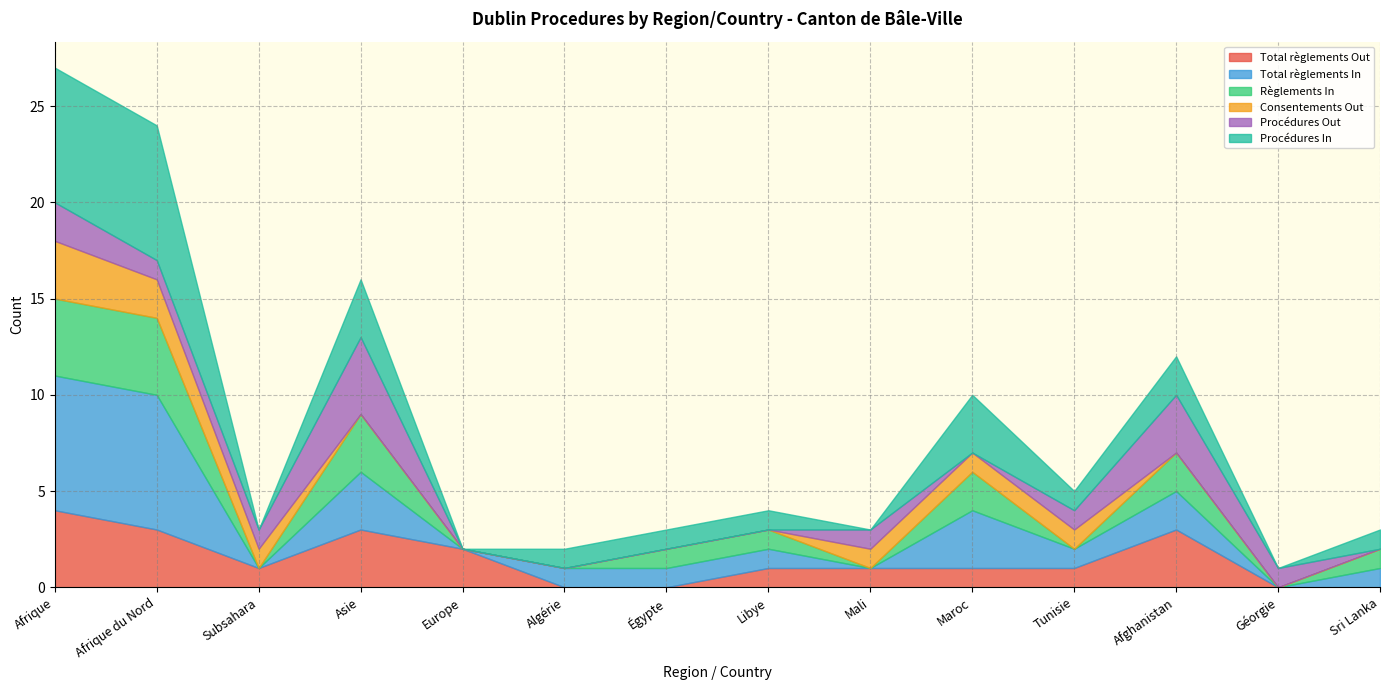

What is the approximate value of Procédures In at Maroc?

3